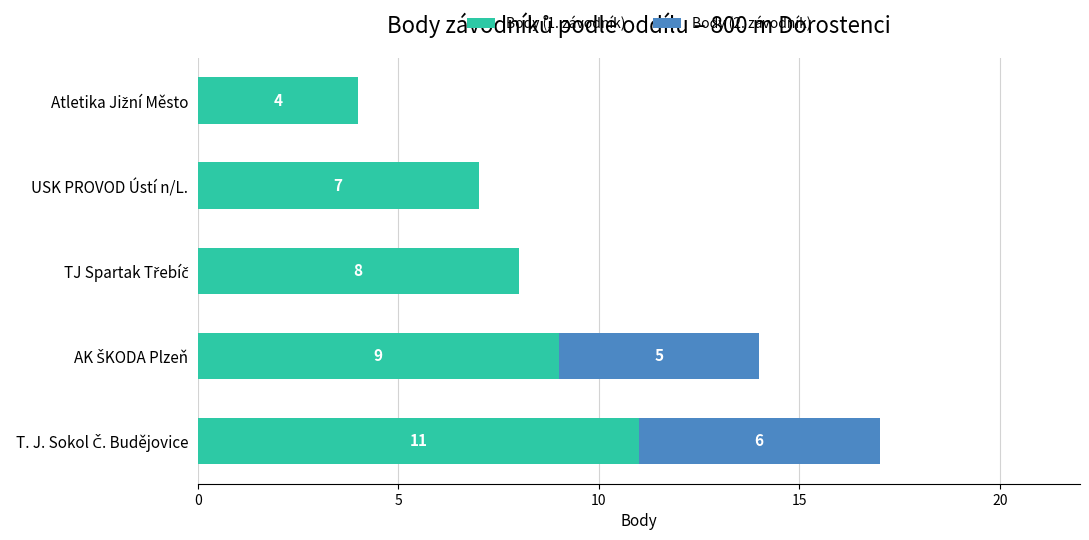

Is it true that Body (1. závodník) equals 7 at USK PROVOD Ústí n/L.?

True